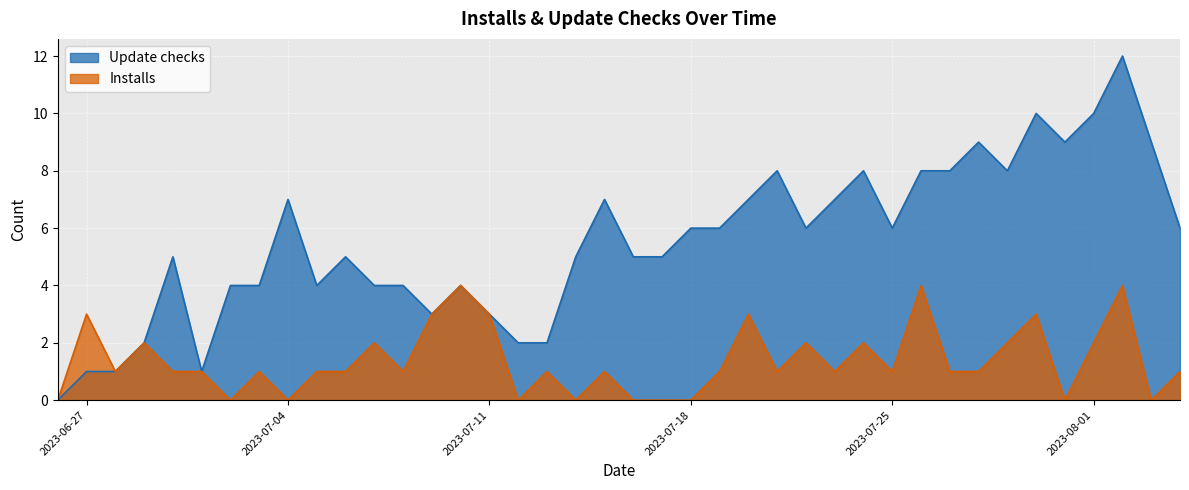

At how many categories does at least one series exceed 1?

37